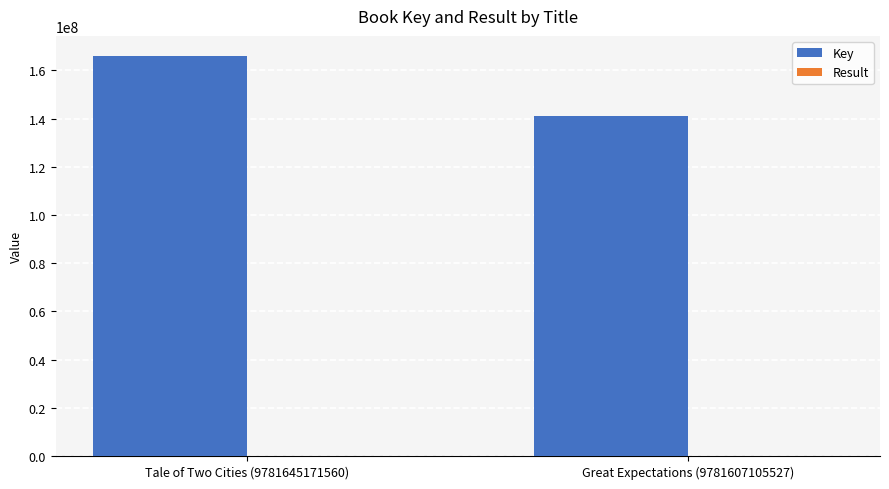

Are the bars horizontal?

No